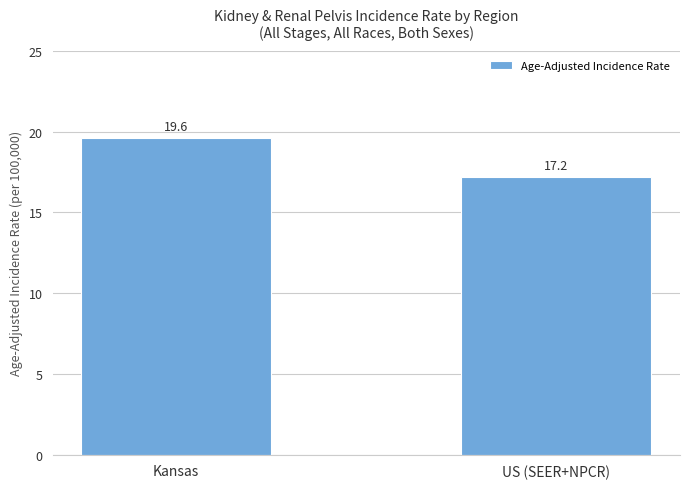

What is the change in value from Kansas to US (SEER+NPCR)?

-2.4